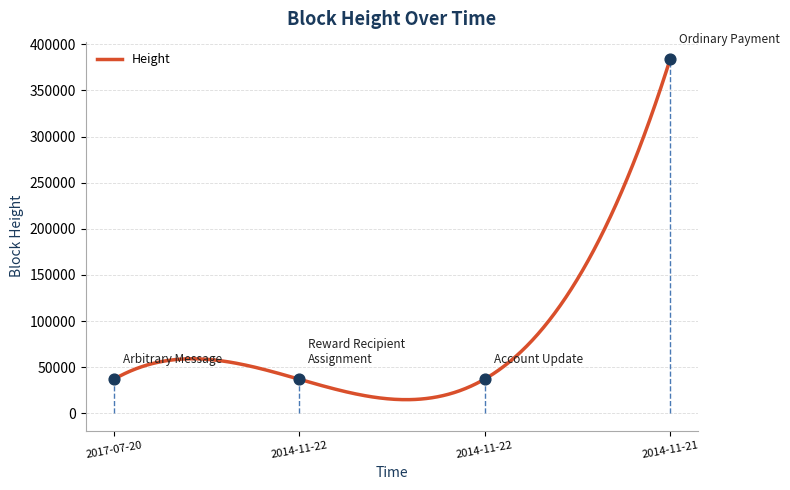

What is the change in value from 2014-11-22 18:32:17 to 2014-11-22 20:14:12?

-26